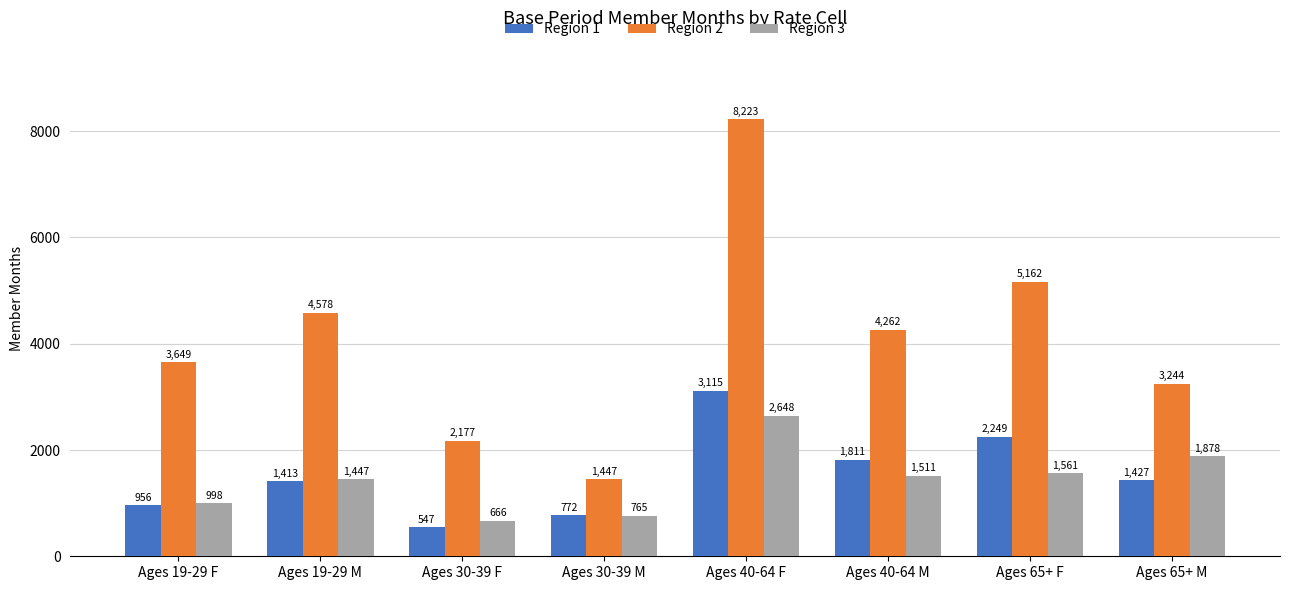

True or false: Region 2 has a value of 3649 at Ages 19-29 F.

True